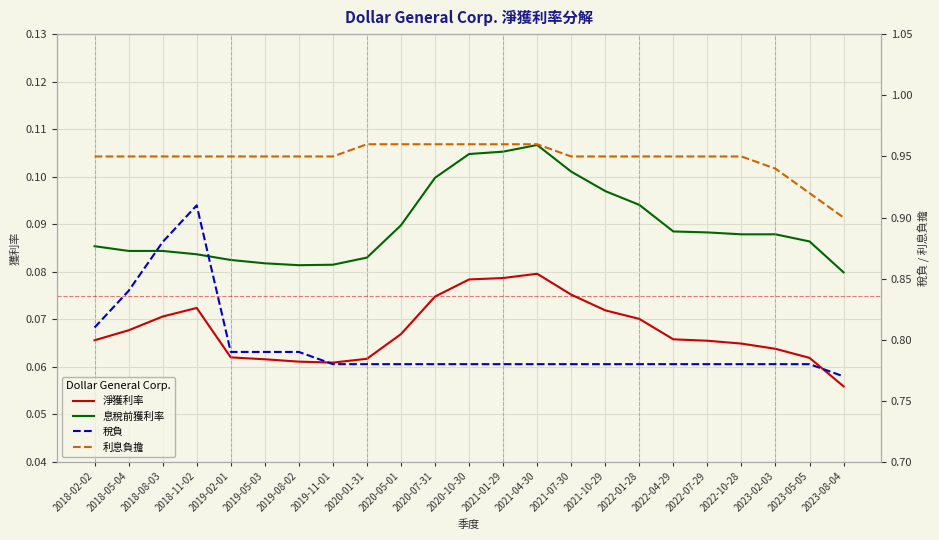

Reading left to right, transcribe all the data shown in this chart.

淨獲利率: 0.1	0.1	0.1	0.1	0.1	0.1	0.1	0.1	0.1	0.1	0.1	0.1	0.1	0.1	0.1	0.1	0.1	0.1	0.1	0.1	0.1	0.1	0.1
息稅前獲利率: 0.1	0.1	0.1	0.1	0.1	0.1	0.1	0.1	0.1	0.1	0.1	0.1	0.1	0.1	0.1	0.1	0.1	0.1	0.1	0.1	0.1	0.1	0.1
稅負: 0.8	0.8	0.9	0.9	0.8	0.8	0.8	0.8	0.8	0.8	0.8	0.8	0.8	0.8	0.8	0.8	0.8	0.8	0.8	0.8	0.8	0.8	0.8
利息負擔: 0.9	0.9	0.9	0.9	0.9	0.9	0.9	0.9	1.0	1.0	1.0	1.0	1.0	1.0	0.9	0.9	0.9	0.9	0.9	0.9	0.9	0.9	0.9